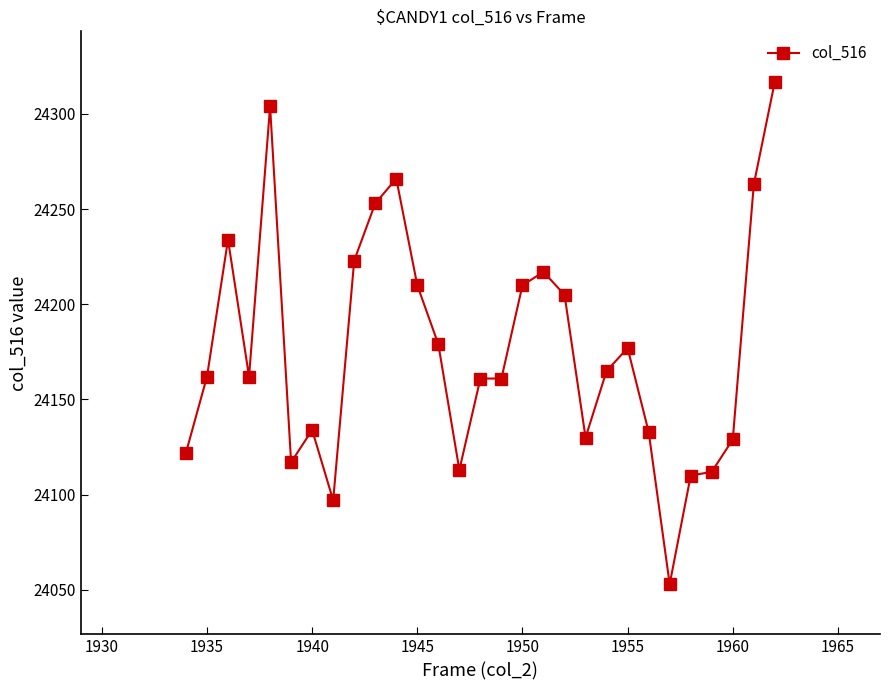

How many categories are shown in the chart?

29